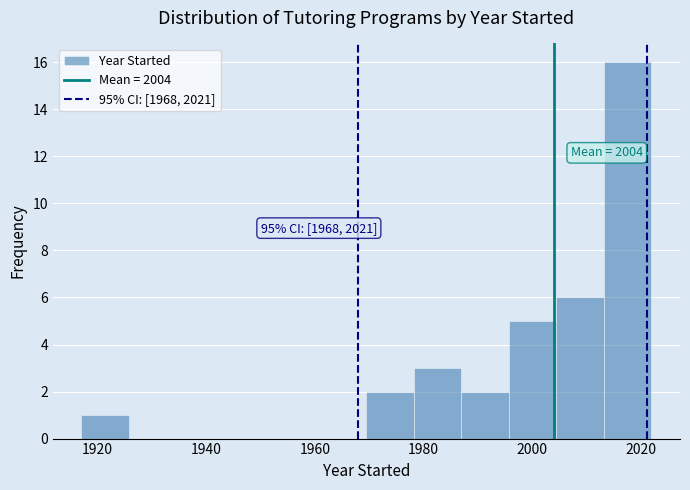

Over which range of the x-axis is the bar tallest?

2014 to 2022